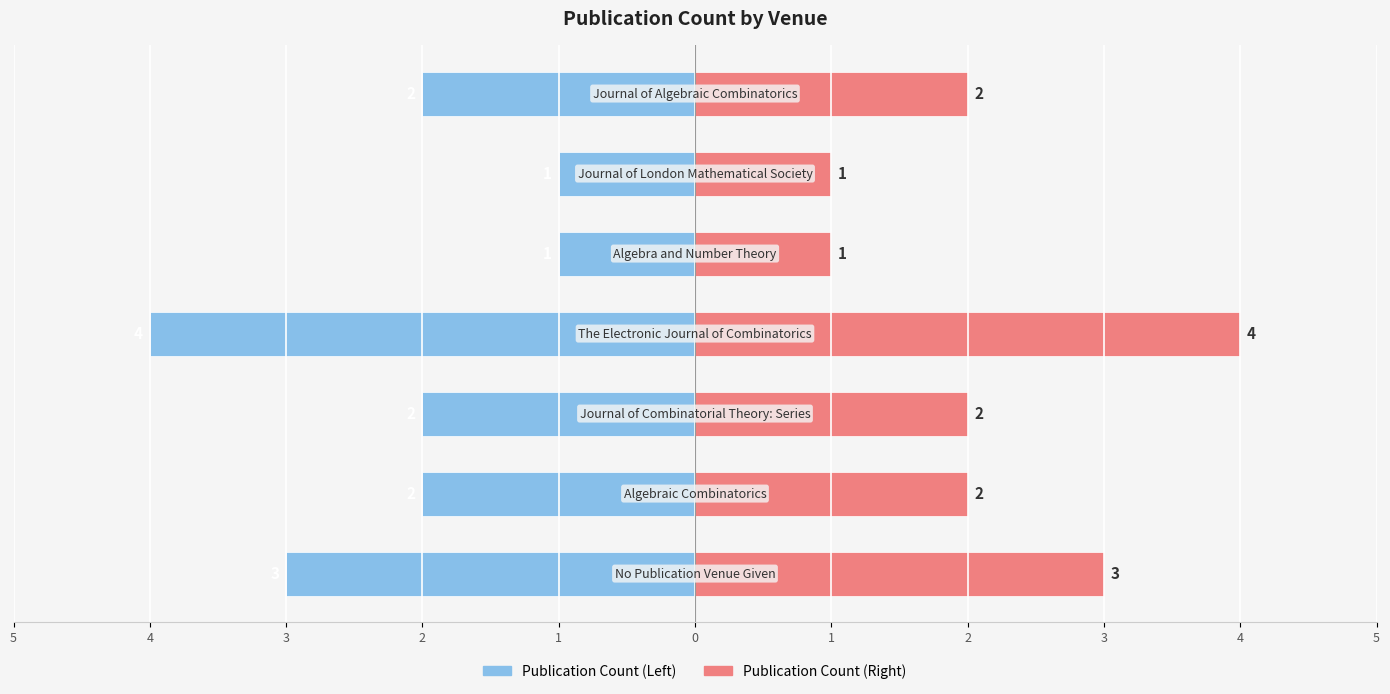

What value does the Publication Count (right) series have at 3?

2